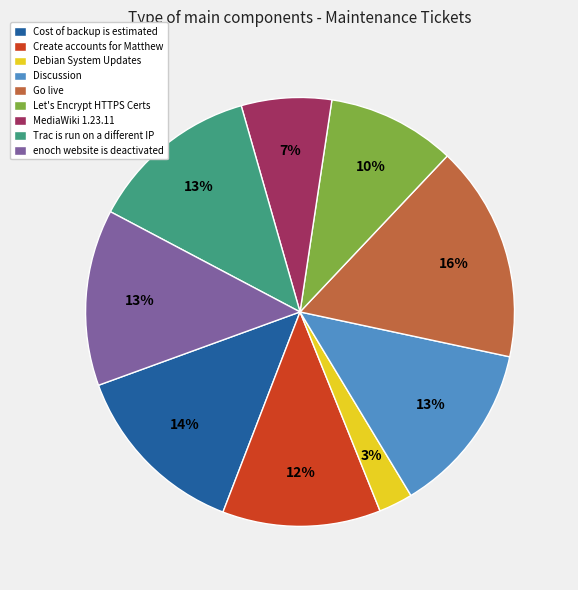

The Let's Encrypt HTTPS Certs slice represents 10% of the pie. True or false?

True